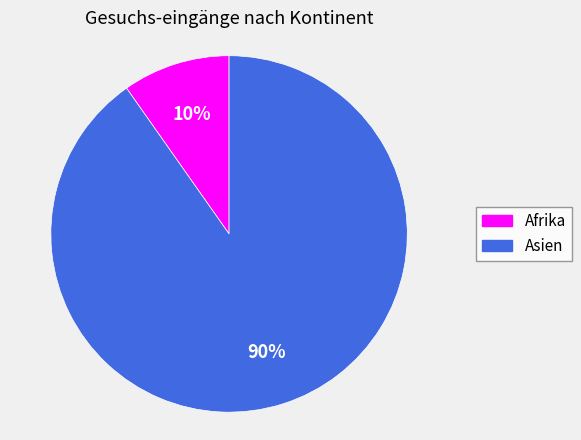

Between Asien and Afrika, which is larger?

Asien